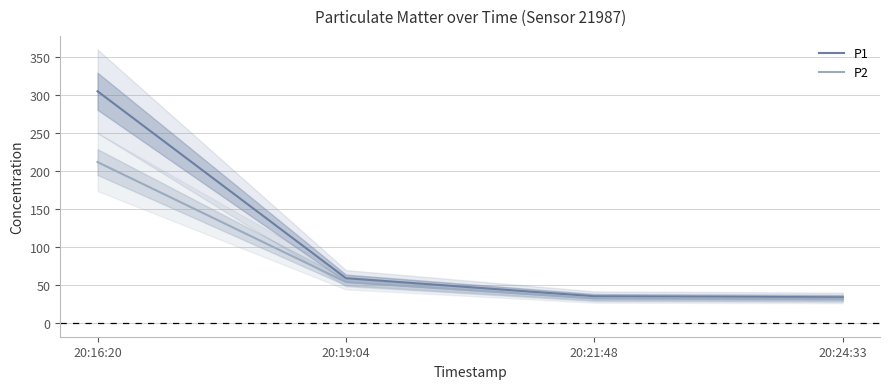

What is the value of the P2 point at the 4th from the left?

31.9